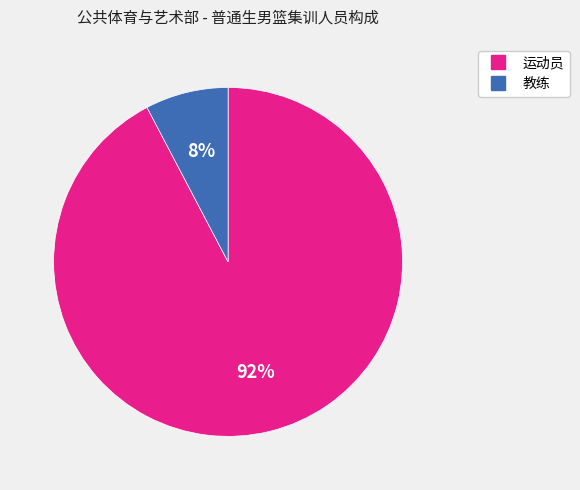

To the nearest percent, what is the combined percentage of 教练 and 运动员?

100%